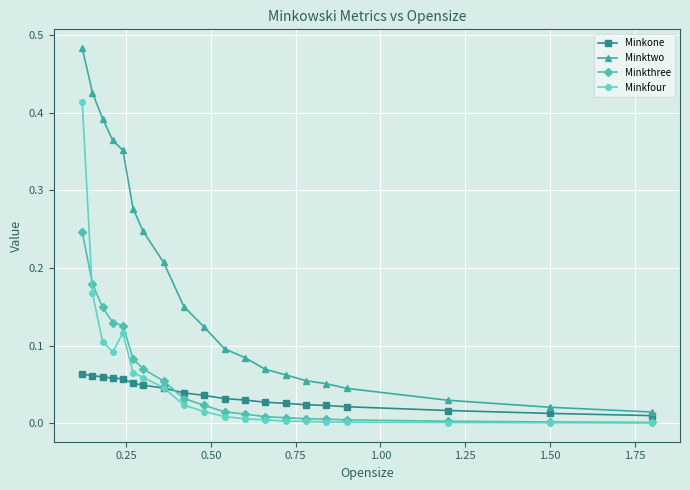

True or false: Minkthree and Minktwo cross at least once.

False